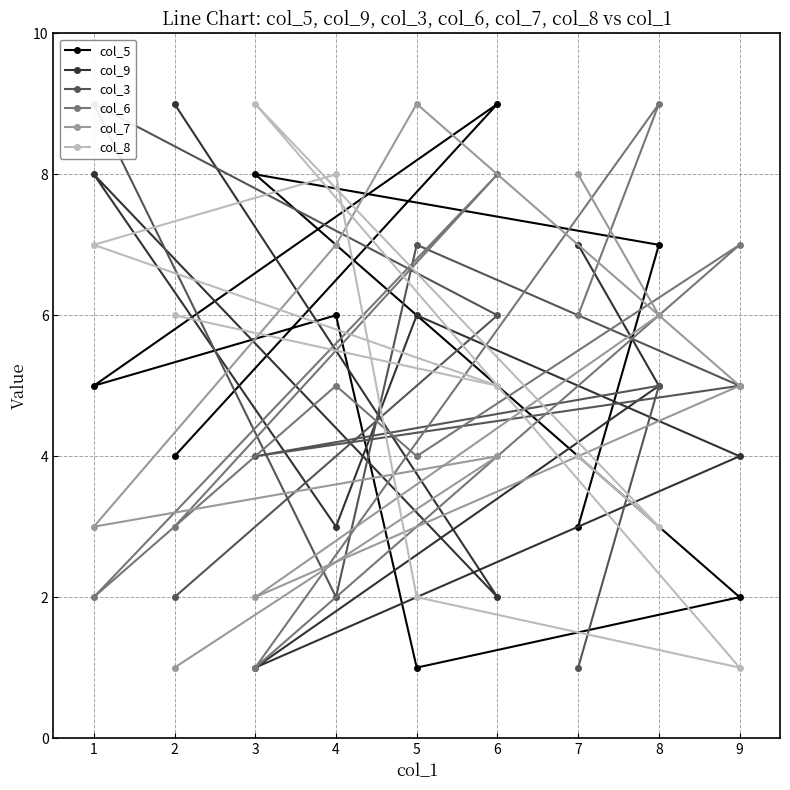

At which category does col_3 reach its first local peak?

2